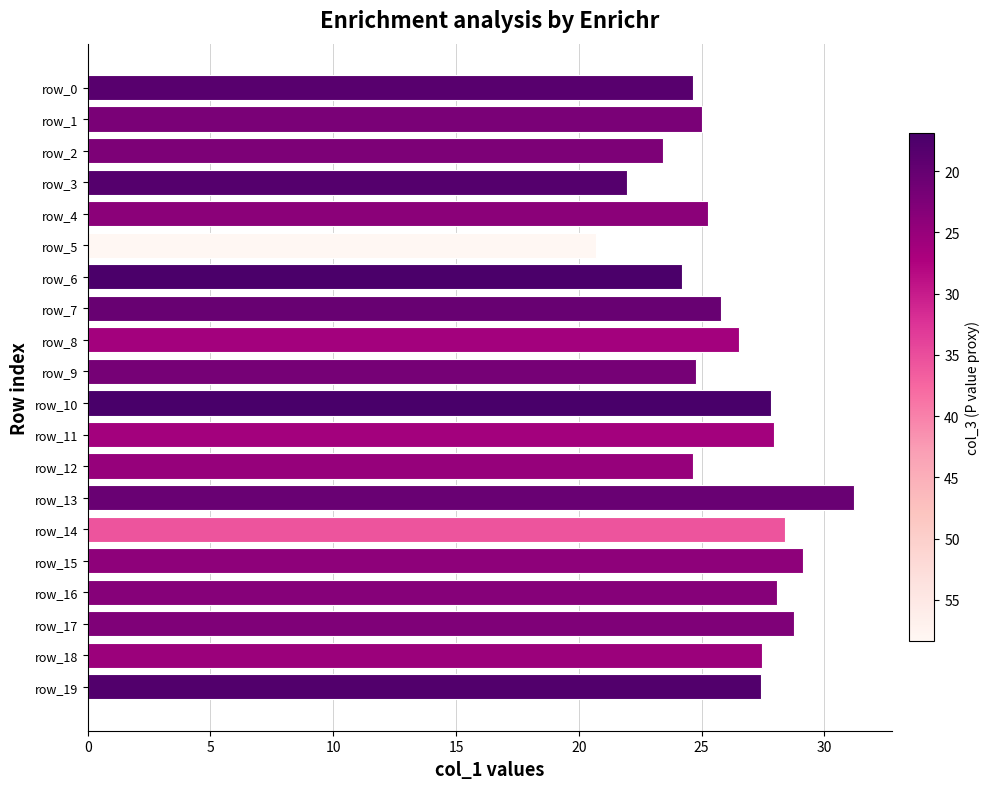

What is the average value?

26.2